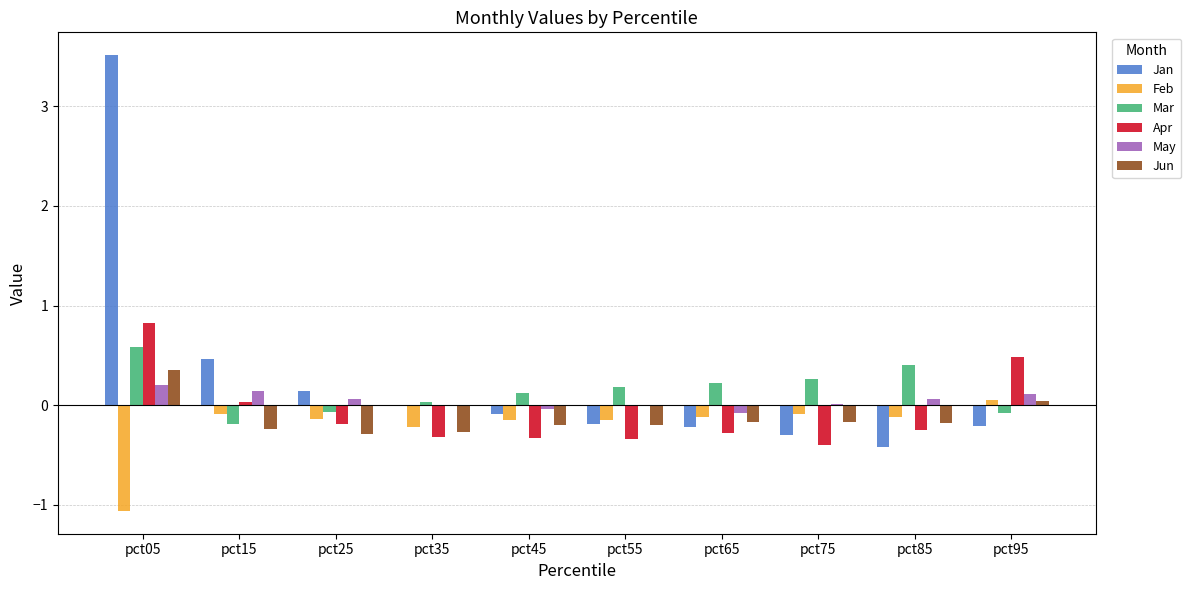

What value does the Jun series have at pct65?

-0.2